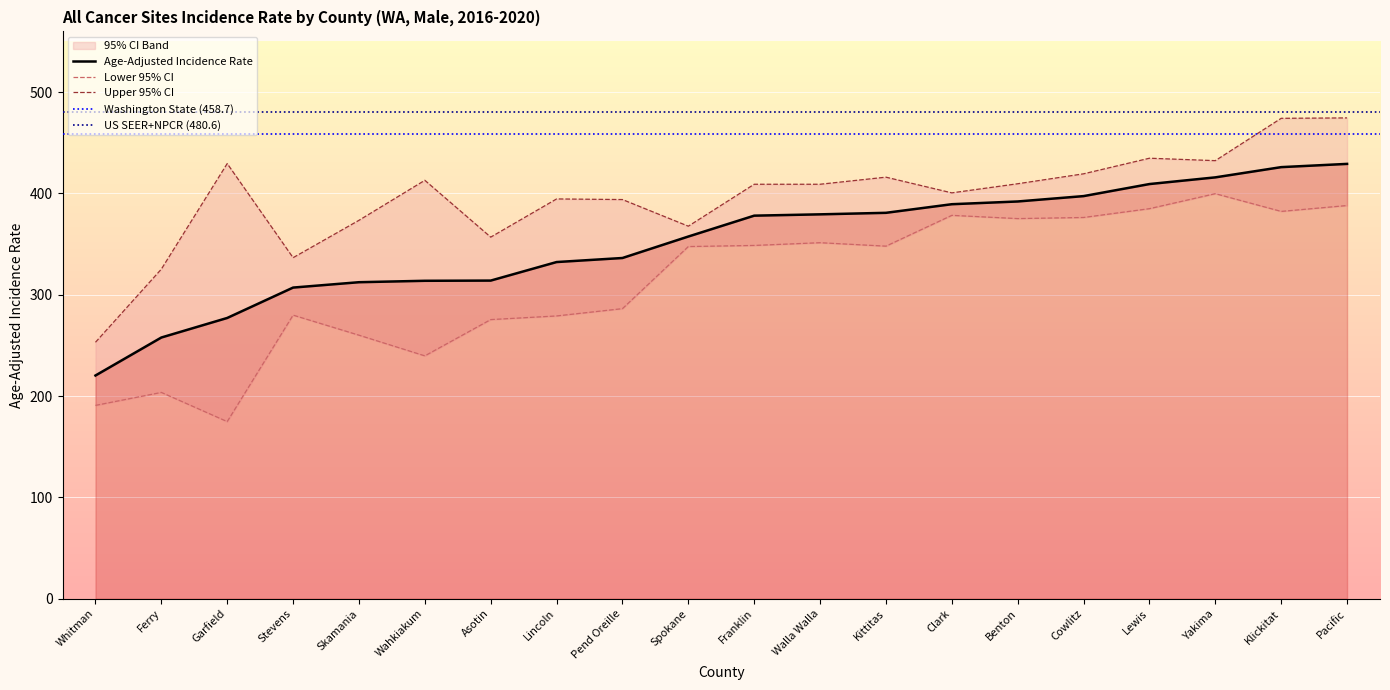

Which has a higher value, Klickitat or Wahkiakum?

Klickitat